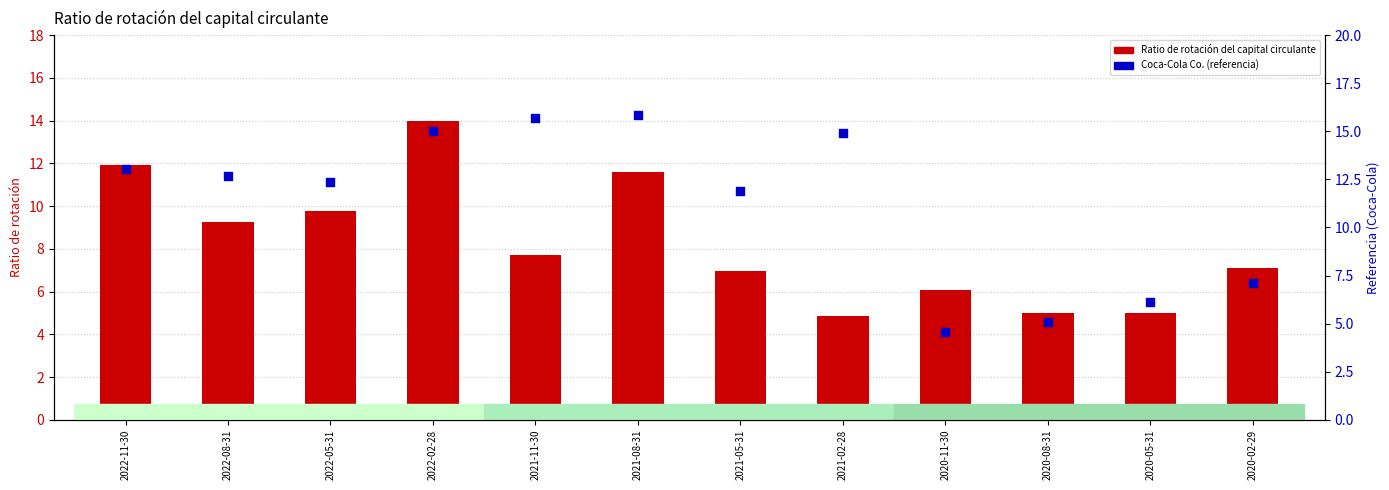

Which series reaches the maximum Y coordinate?

Coca-Cola Co.